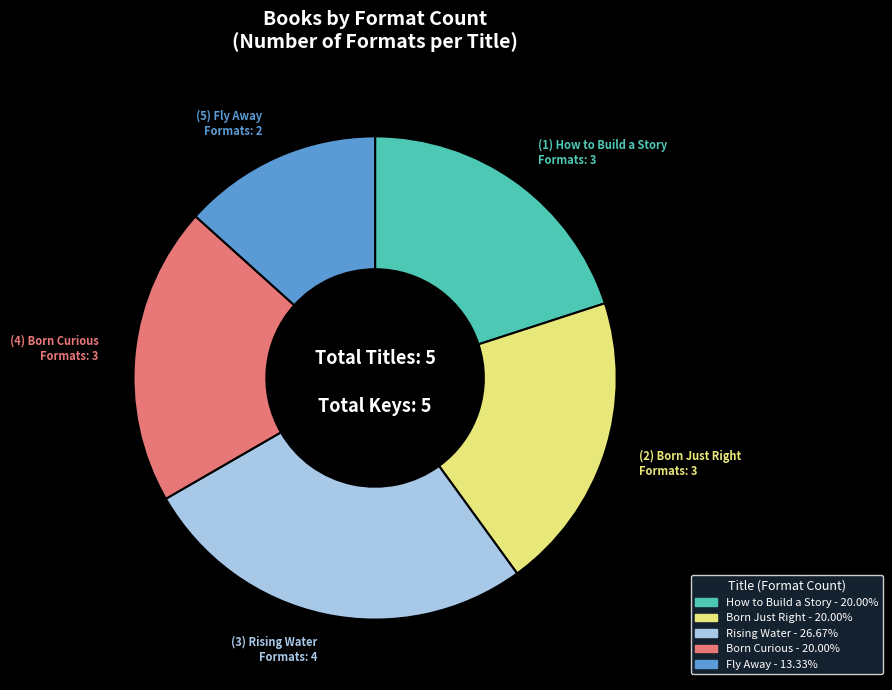

Is the sum of Born Curious and Fly Away greater than half?

No